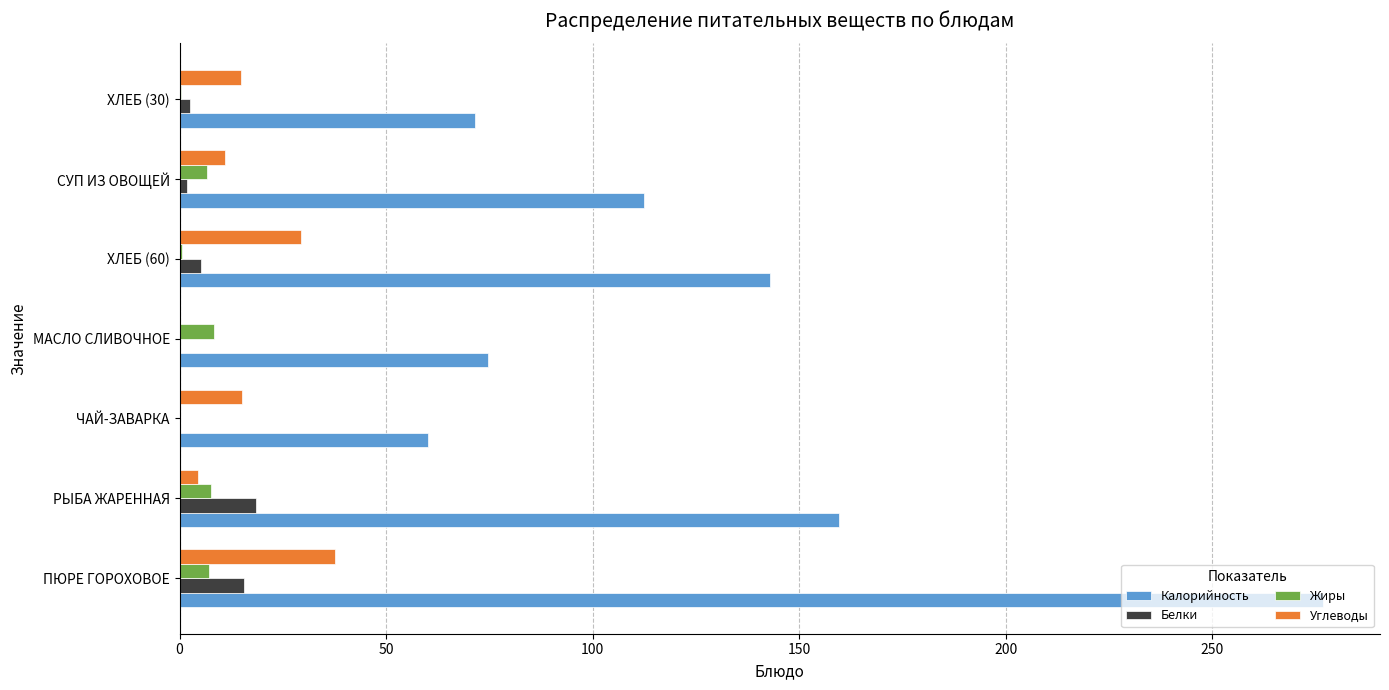

True or false: Калорийность has a value of 276.7 at ПЮРЕ ГОРОХОВОЕ.

True